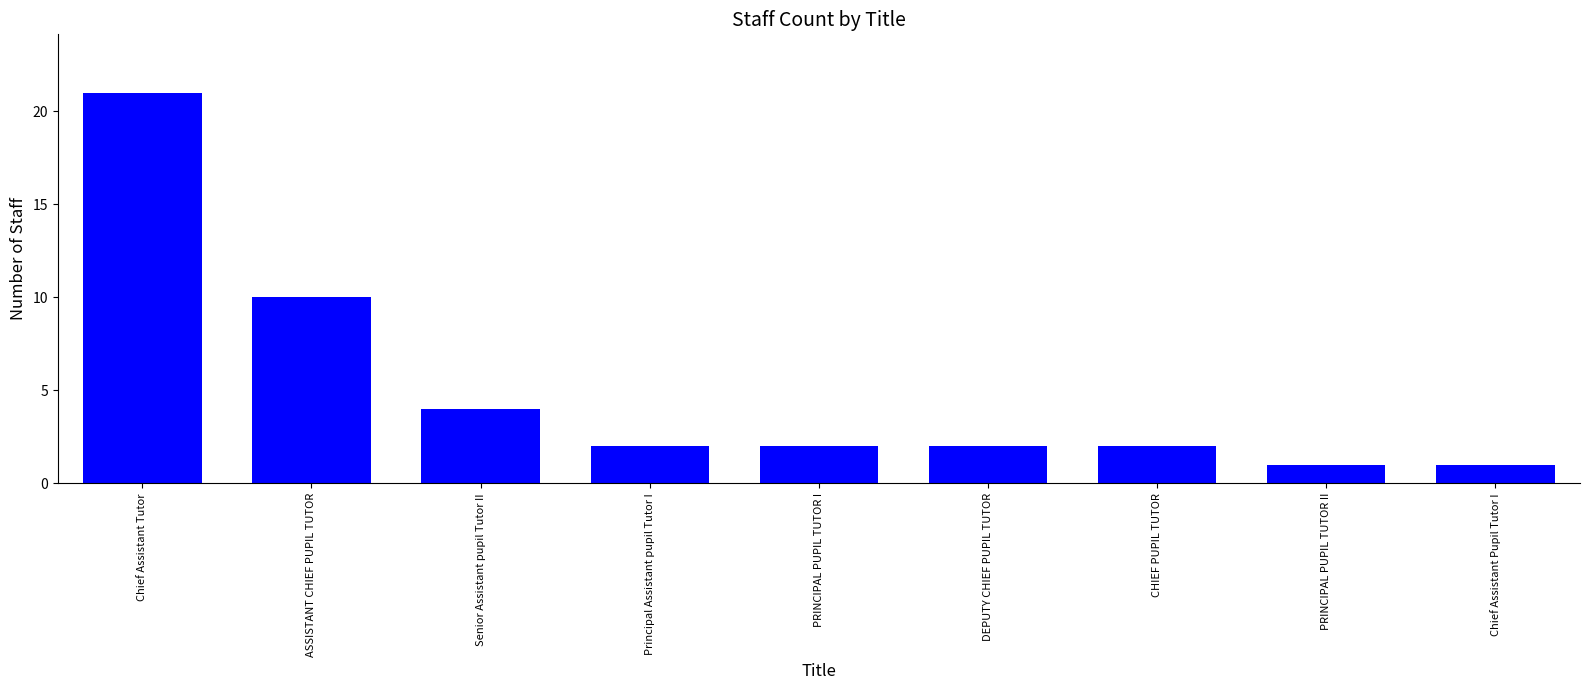

True or false: the data shows 1 at PRINCIPAL PUPIL TUTOR II.

True